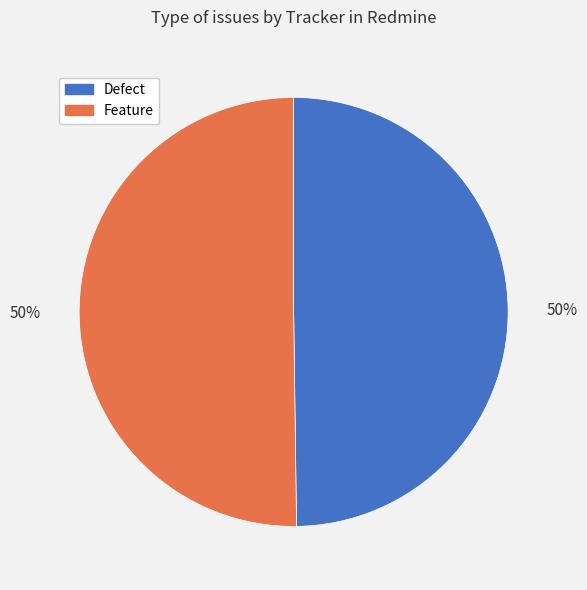

What percentage is the Feature slice, to the nearest percent?

50%